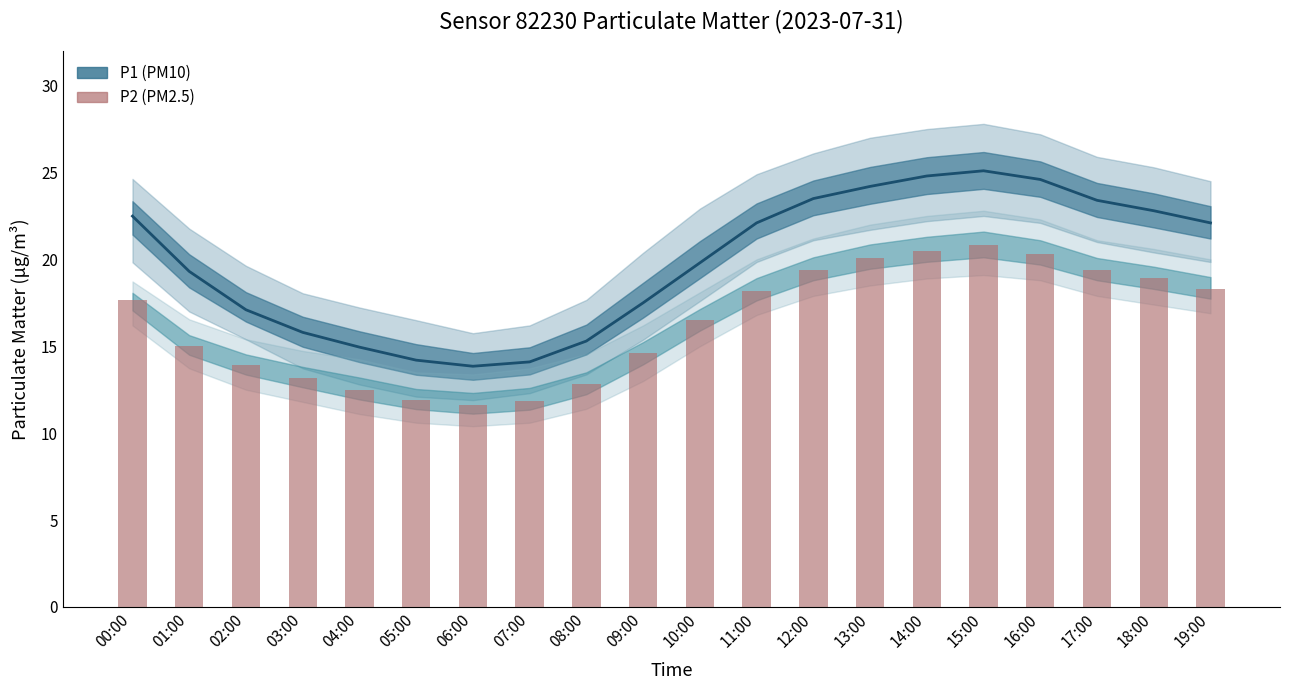

What is the label of the 14th bar from the left?

13:00